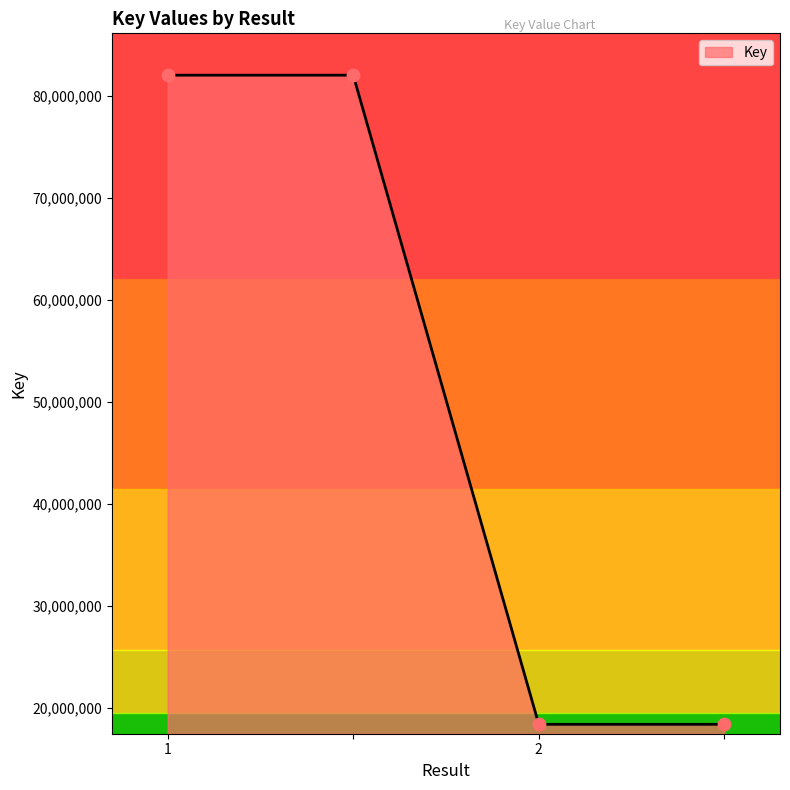

True or false: there are more than 2 points higher than both neighbors.

False